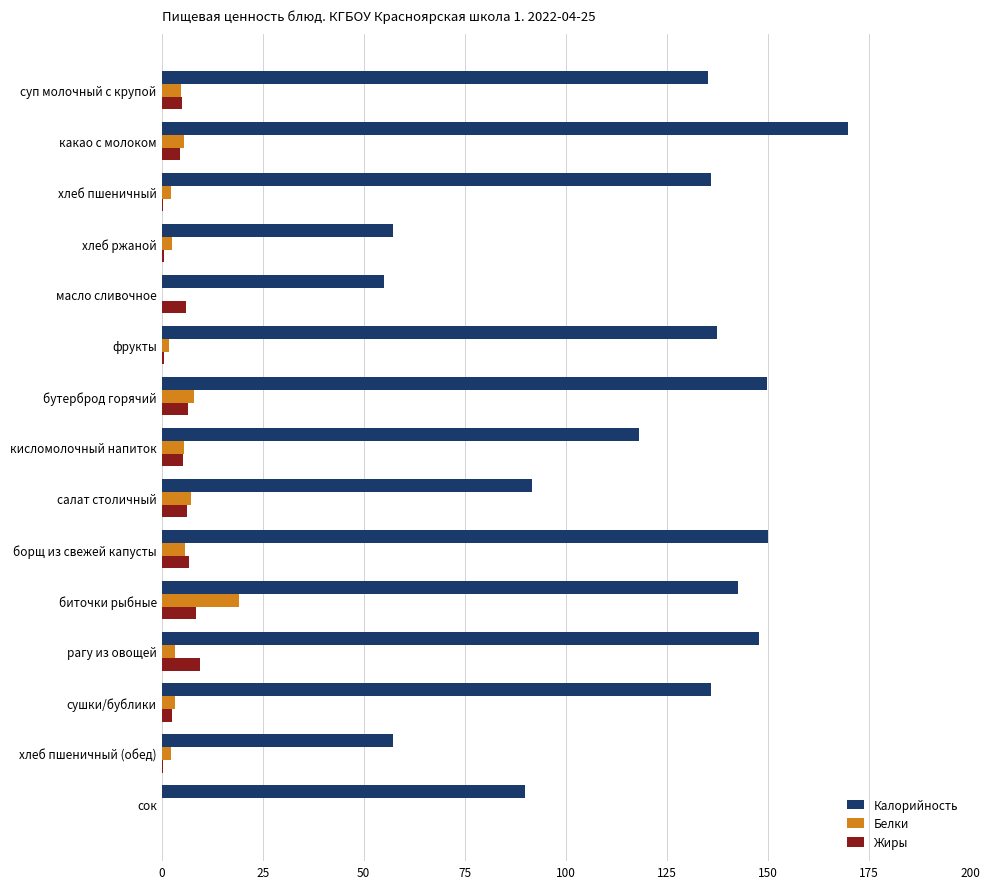

Is the value of Жиры at хлеб ржаной greater than the value of Калорийность at хлеб пшеничный (обед)?

No